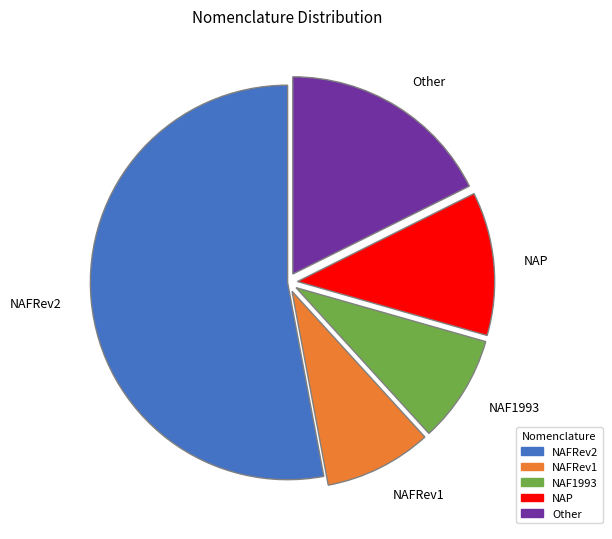

What is the majority slice?

NAFRev2